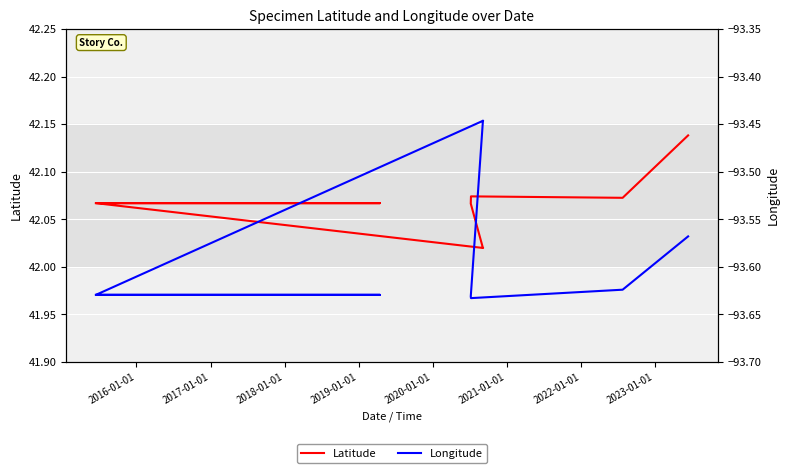

The value of Longitude at 2015-01-01 is -33.7. True or false?

False